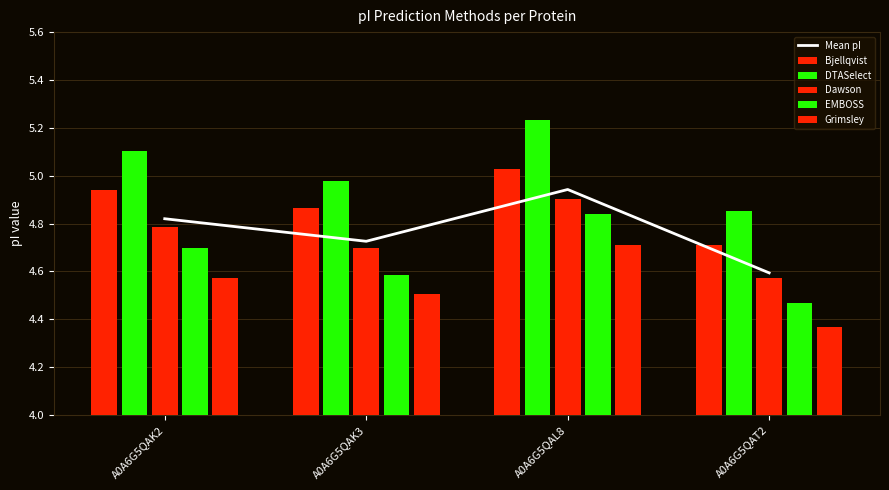

What position from the left is A0A6G5QAK3?

2